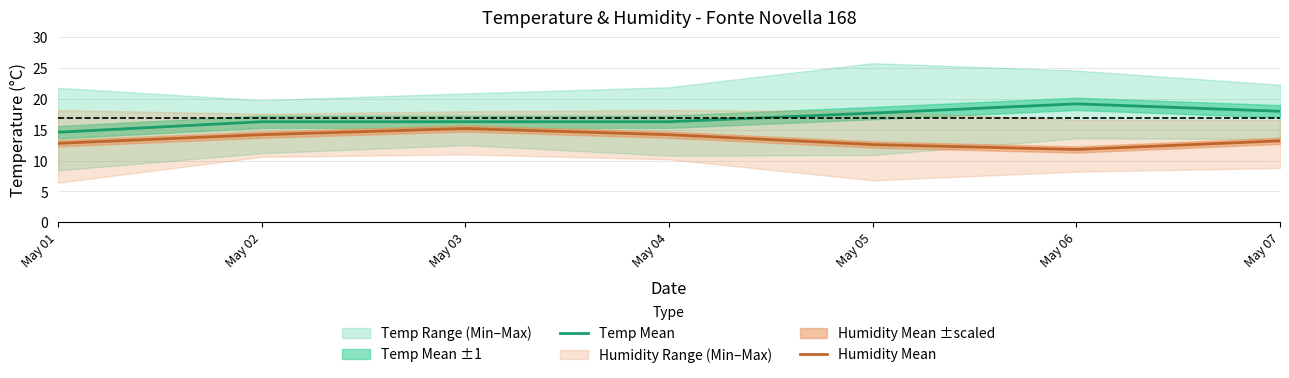

Reading left to right, extract all data points from this chart.

Temp Mean: May 01=14.6	May 02=16.3	May 03=16.3	May 04=16.3	May 05=17.7	May 06=19.2	May 07=18.0
Humidity Mean: May 01=12.8	May 02=14.2	May 03=15.2	May 04=14.2	May 05=12.6	May 06=11.8	May 07=13.2